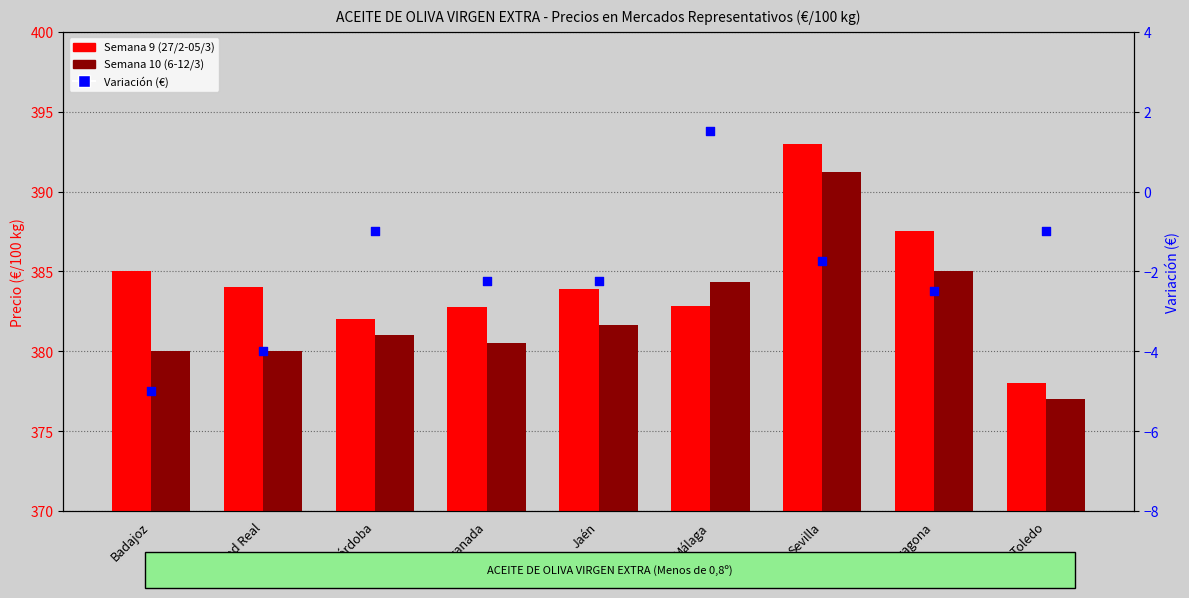

Which series has the widest spread of Y values?

Semana 9 (27/2-05/3)